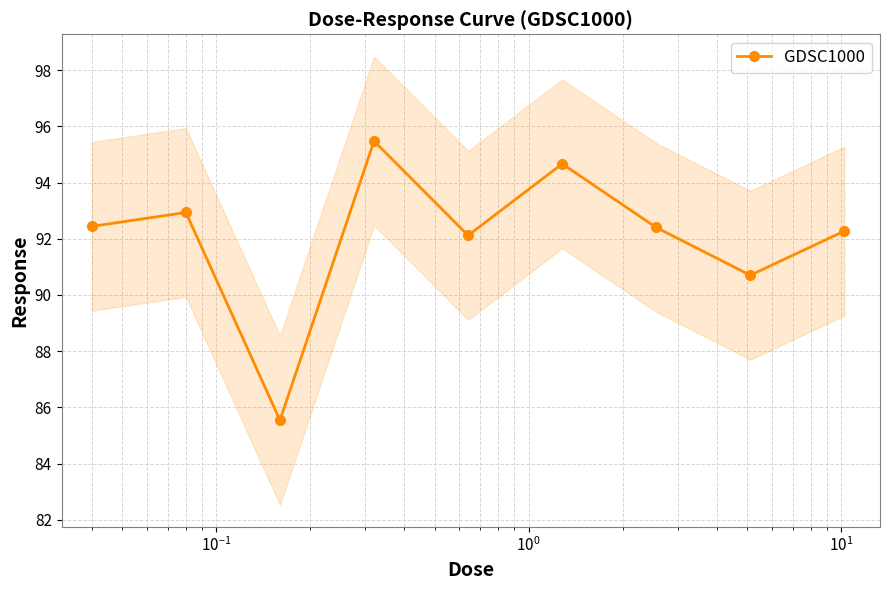

What is the value of the GDSC1000 point at the 7th from the left?

92.4